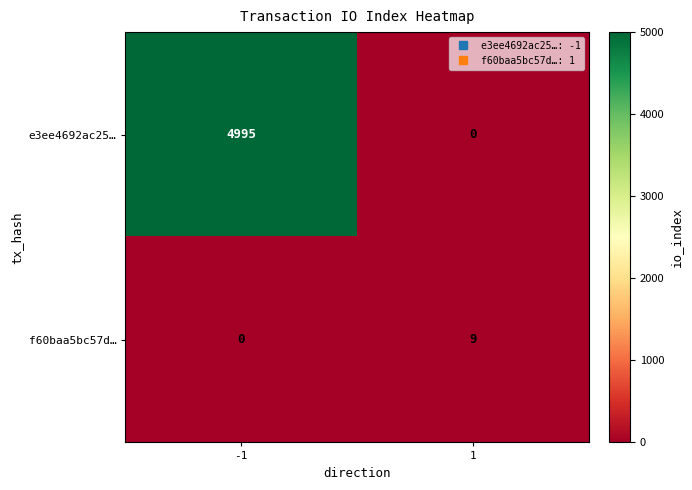

True or false: f60baa5bc57d… has a value of -5 at -1.

False